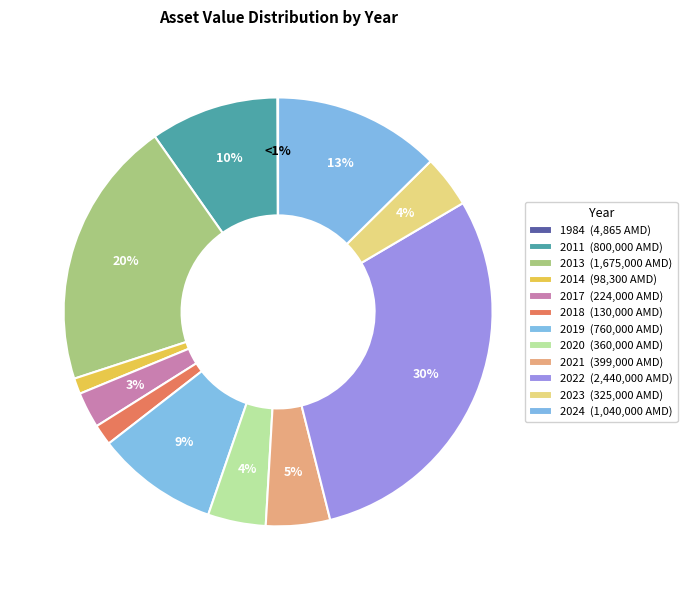

To the nearest percent, what is the difference between the 2022 and 2017 slice percentages?

27%